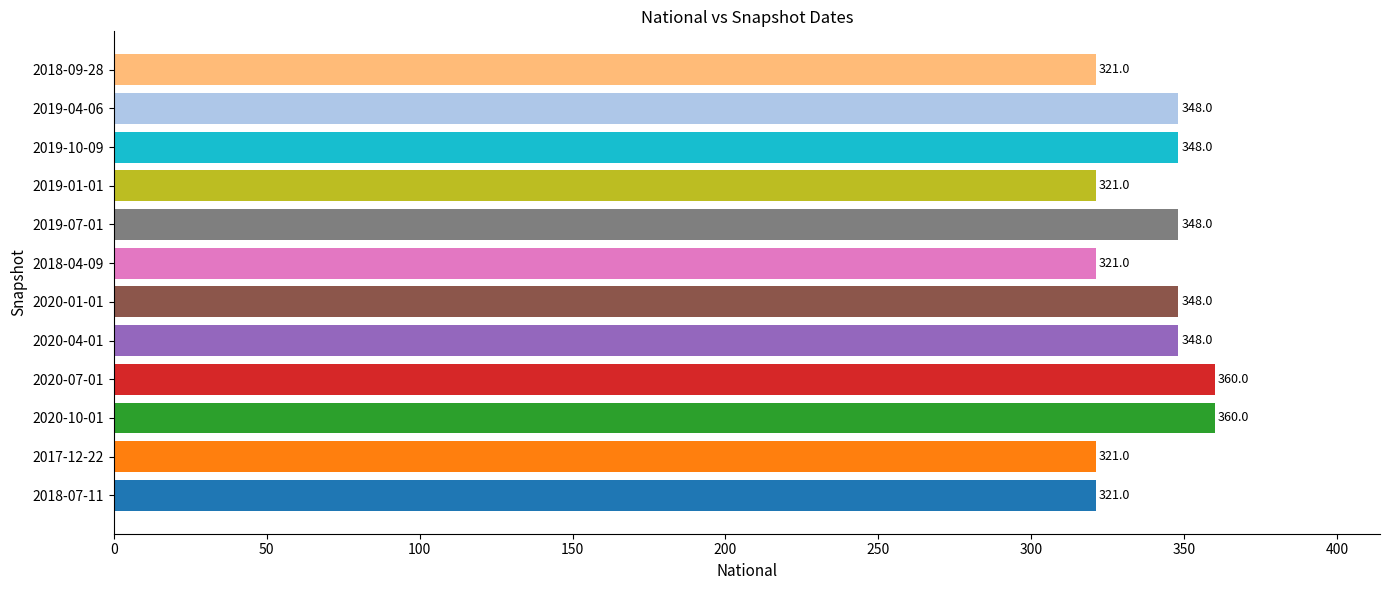

What is the average value?

339